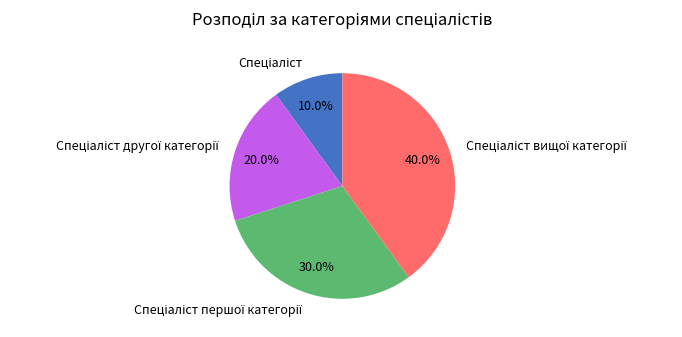

Is there a majority slice in this chart?

No